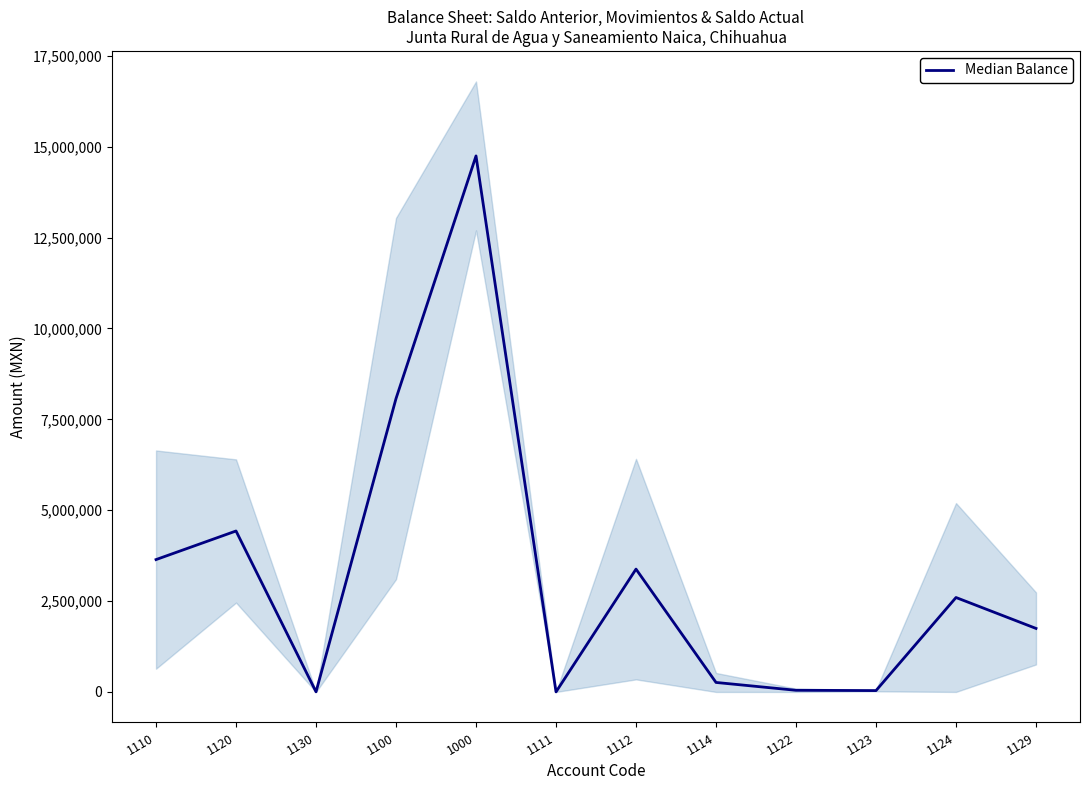

How many values are below 2597651?

6